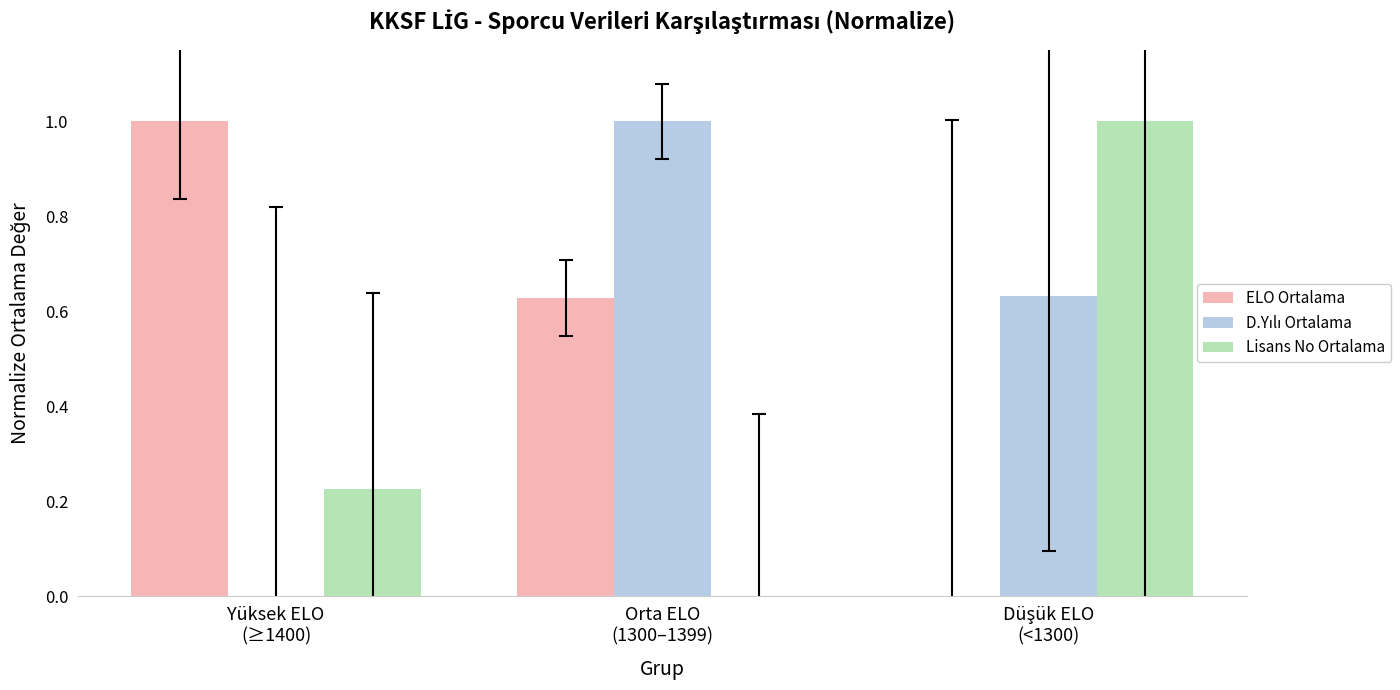

What is the greatest value displayed?

1.0